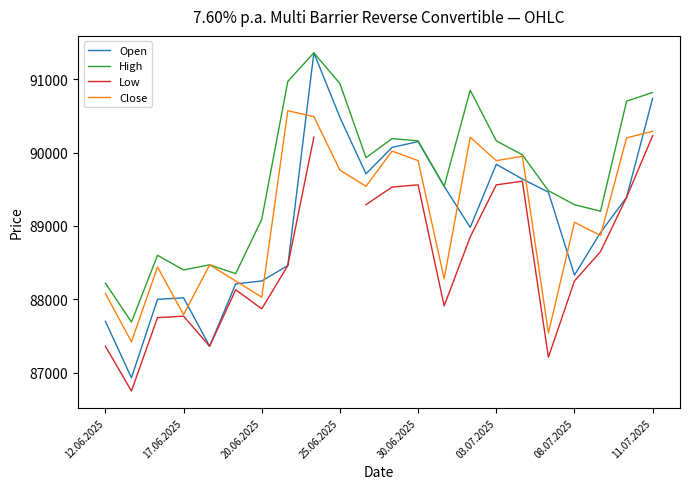

Does the chart have visible grid lines?

No